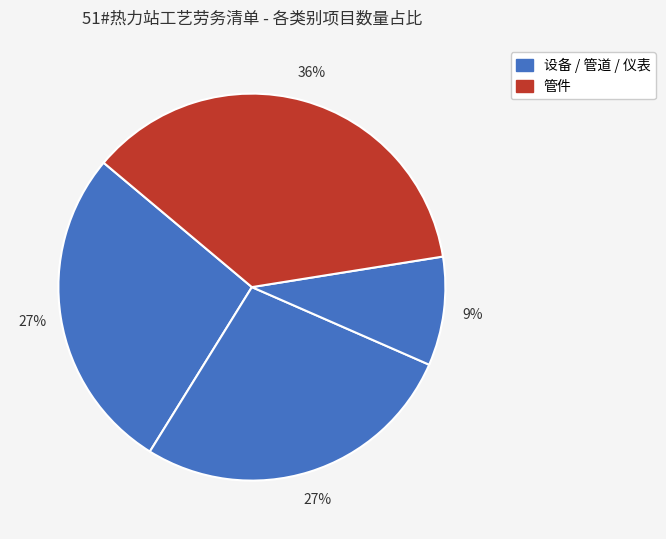

Which category has the biggest portion of the pie?

管件